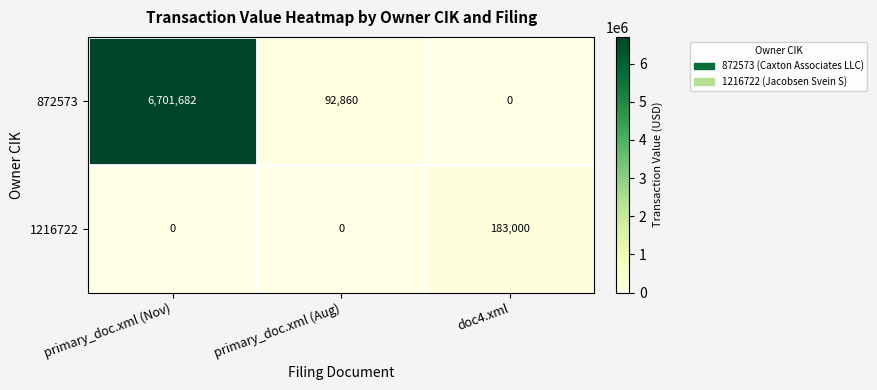

Which series has the largest total across all categories?

872573